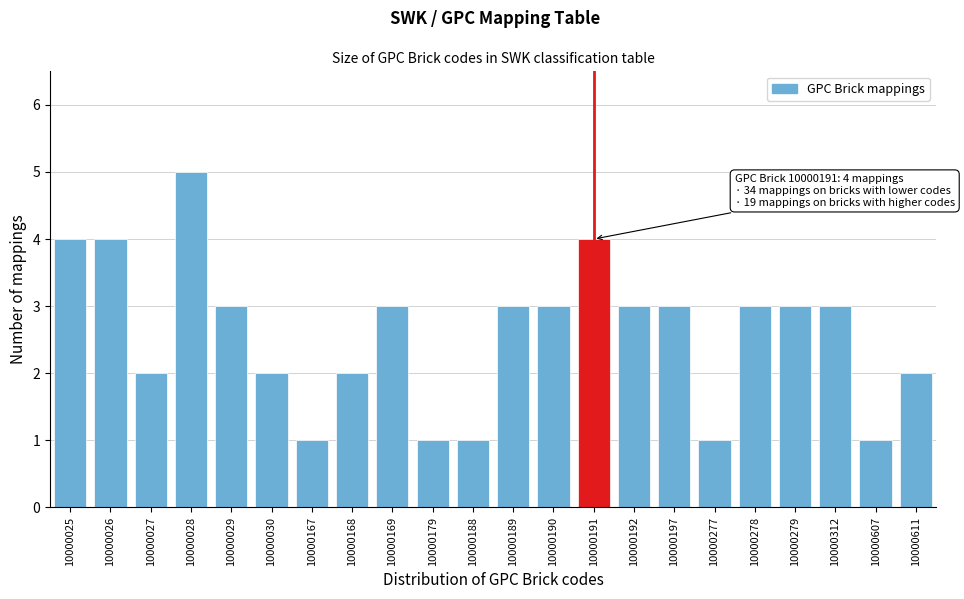

Reading left to right, transcribe all the data shown in this chart.

4	4	2	5	3	2	1	2	3	1	1	3	3	4	3	3	1	3	3	3	1	2